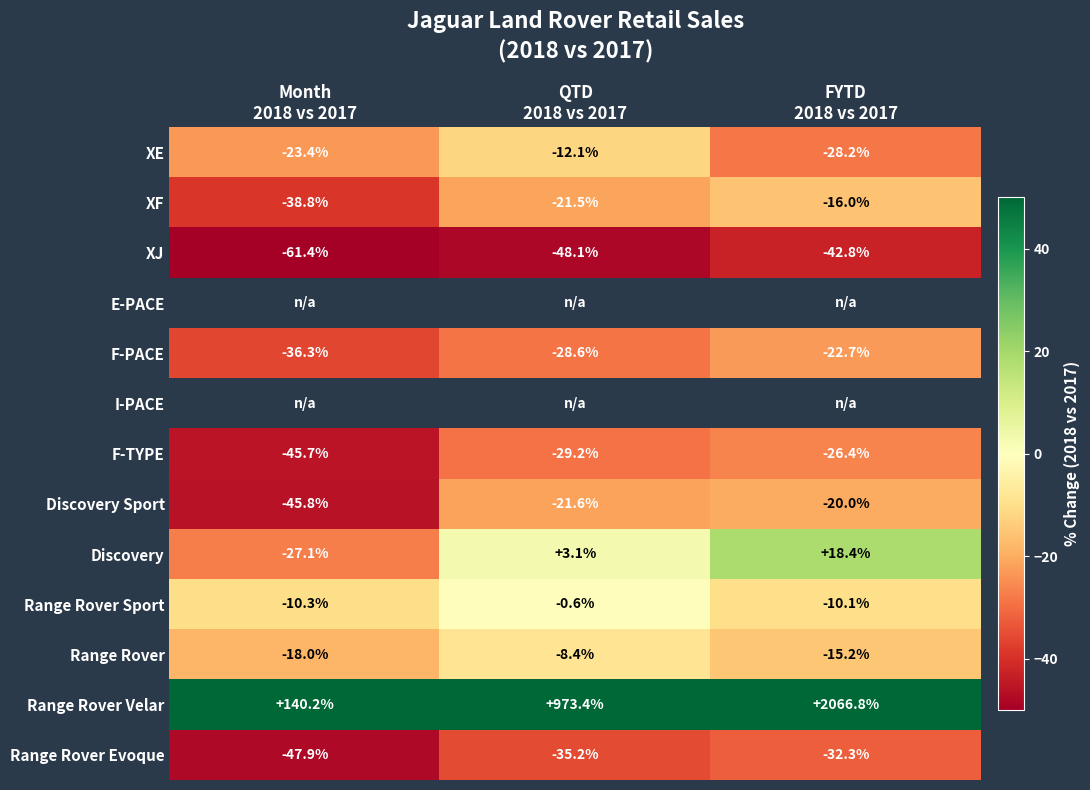

How many values in the Discovery Sport series exceed -21?

1